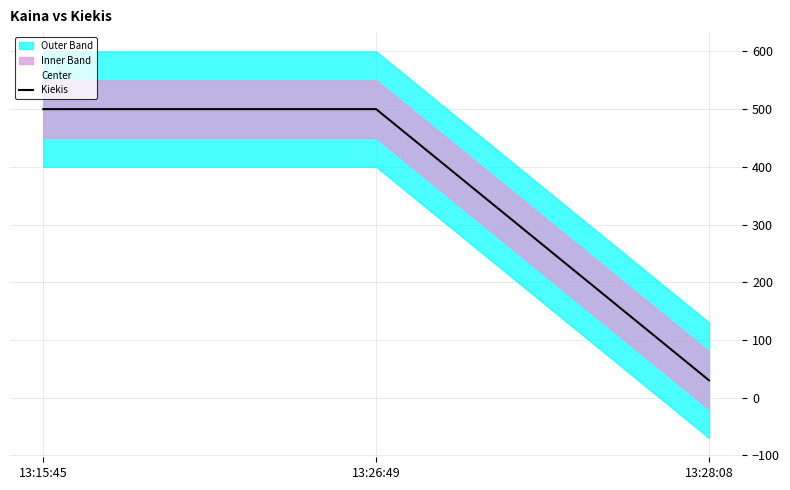

How many data points does each series have?

3